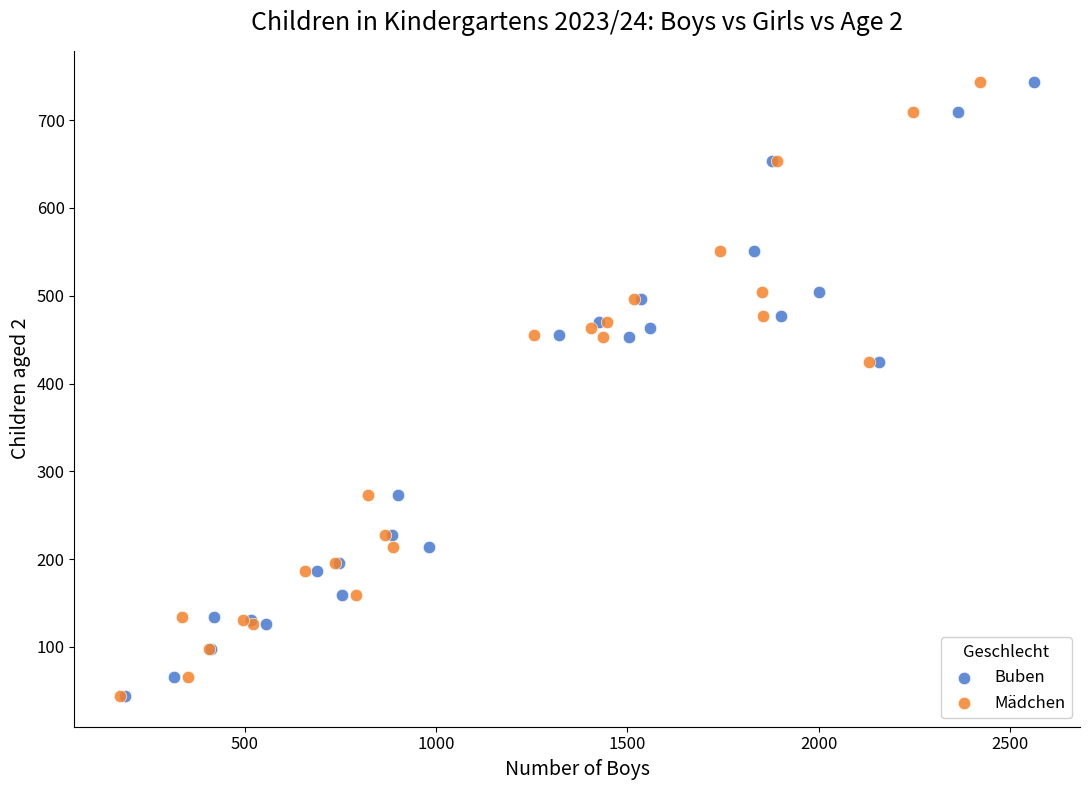

What are all the series names shown in the legend?

Buben, Mädchen